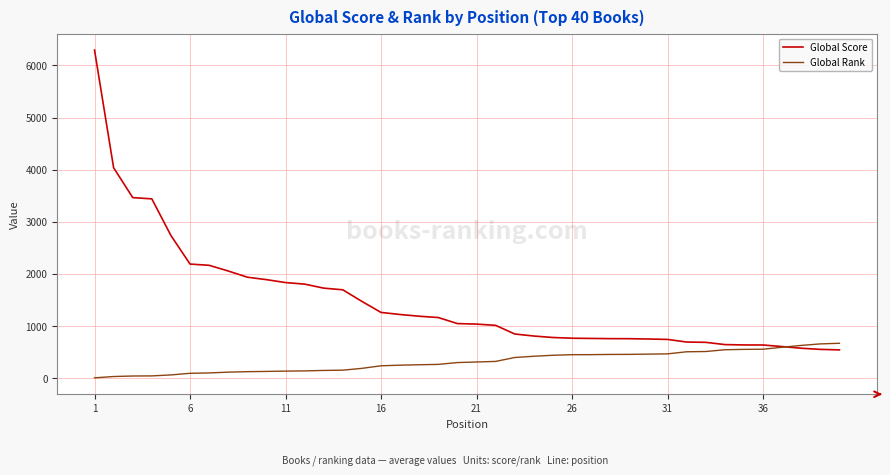

What is the difference between the maximum and minimum values in the Global Score series?

5753